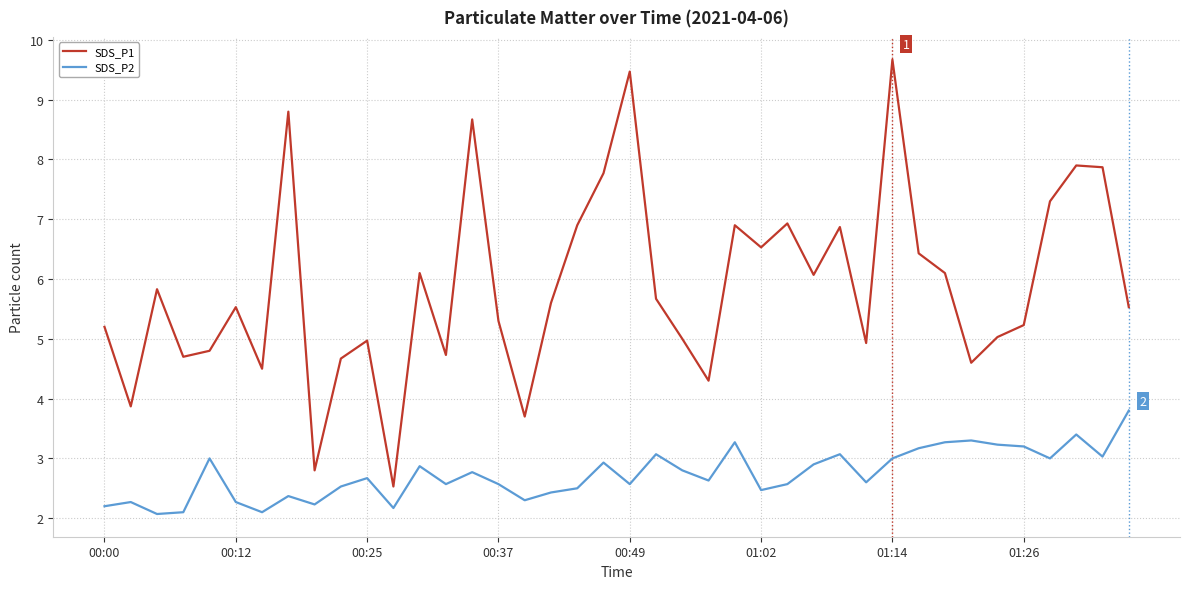

List the series in order of their peak value, lowest first.

SDS_P2, SDS_P1